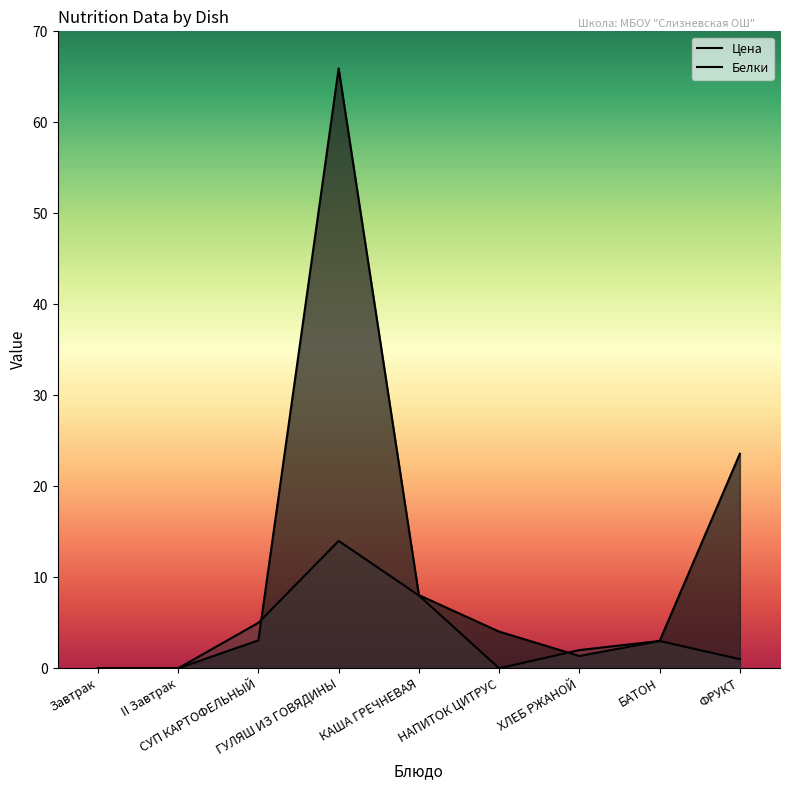

What is the approximate value of Белки at ХЛЕБ РЖАНОЙ?

2.0